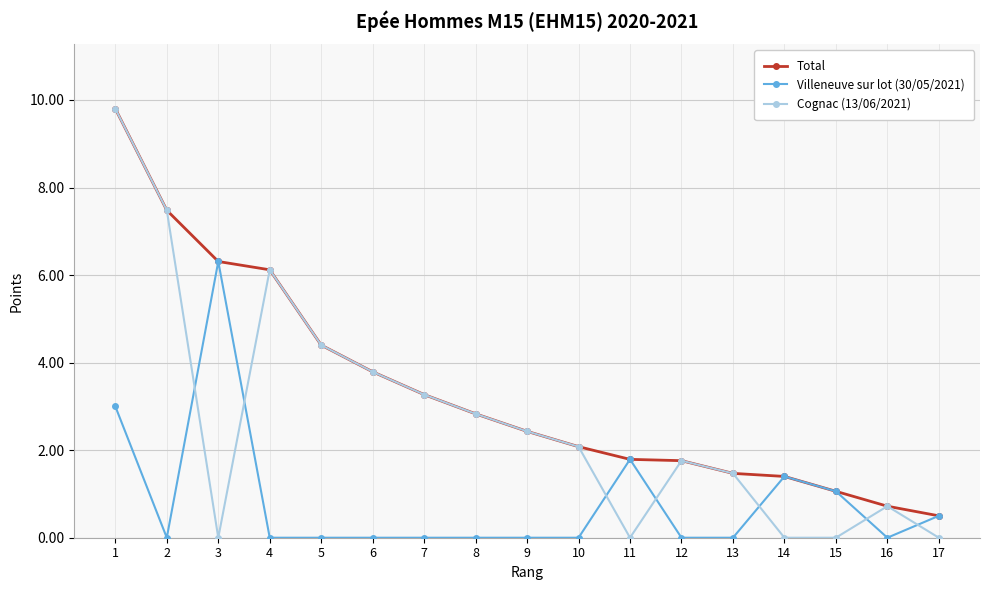

Rank the series by their average value, from lowest to highest.

Villeneuve sur lot (30/05/2021), Cognac (13/06/2021), Total